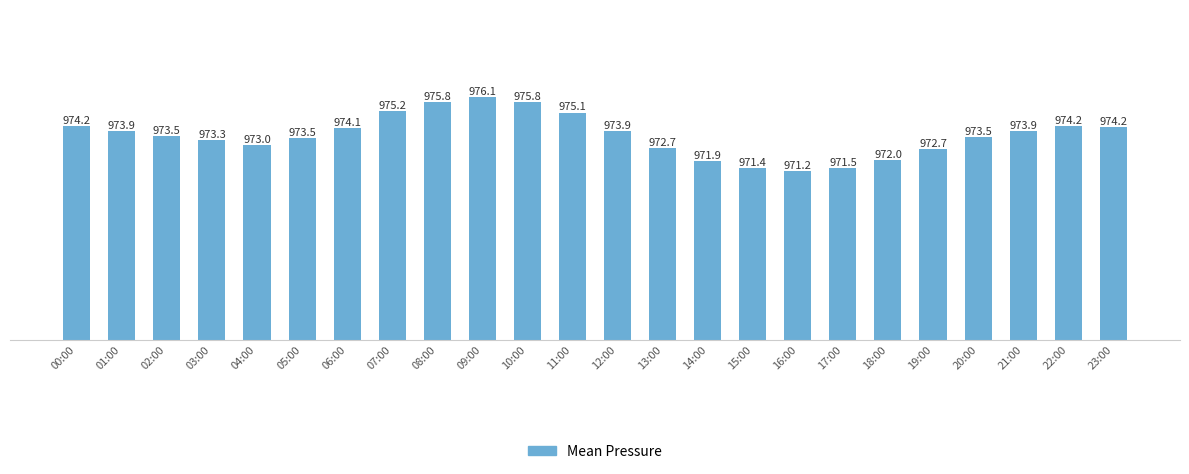

What is the value of the 5th bar from the left?

973.0